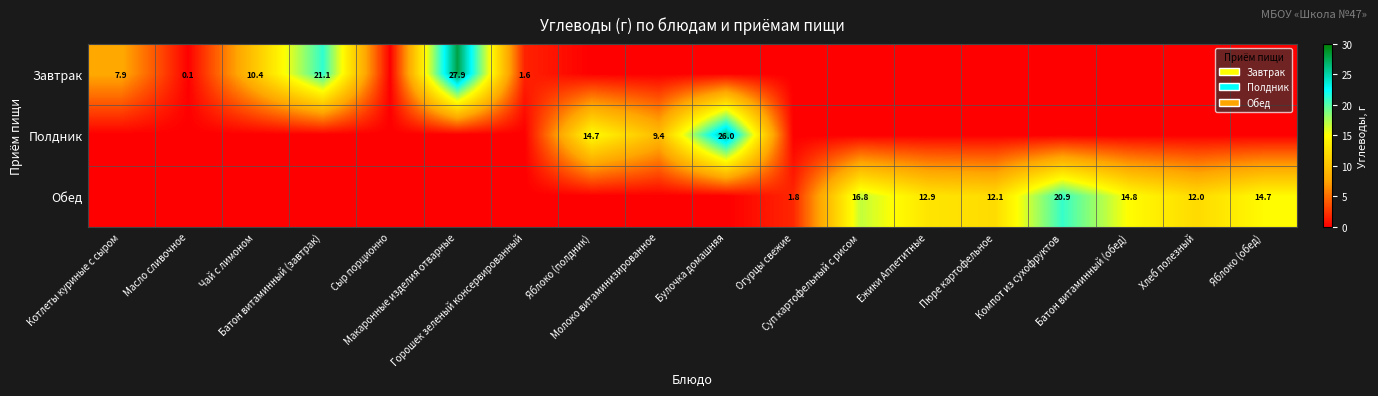

What is the average value of the Полдник series?

2.8